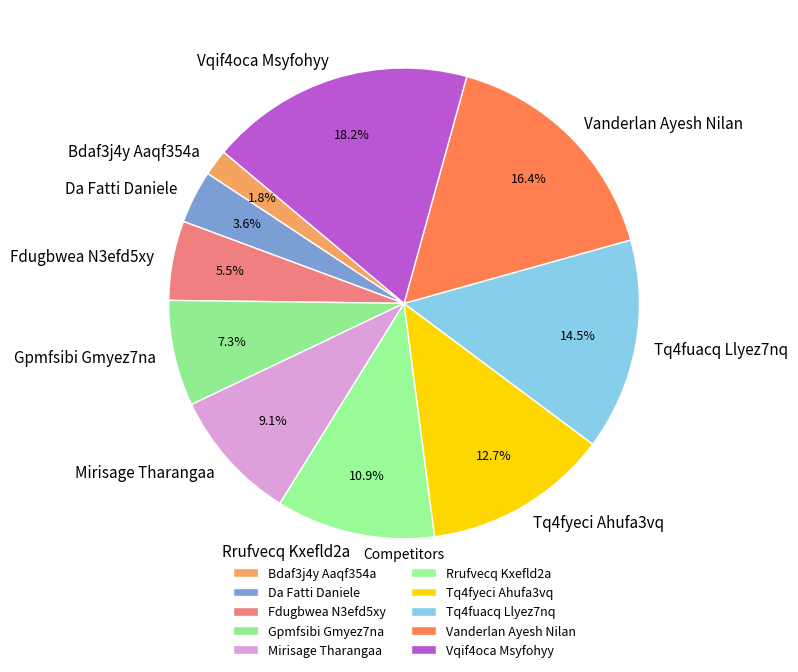

Is it true that Mirisage Tharangaa is 1% of the pie?

False